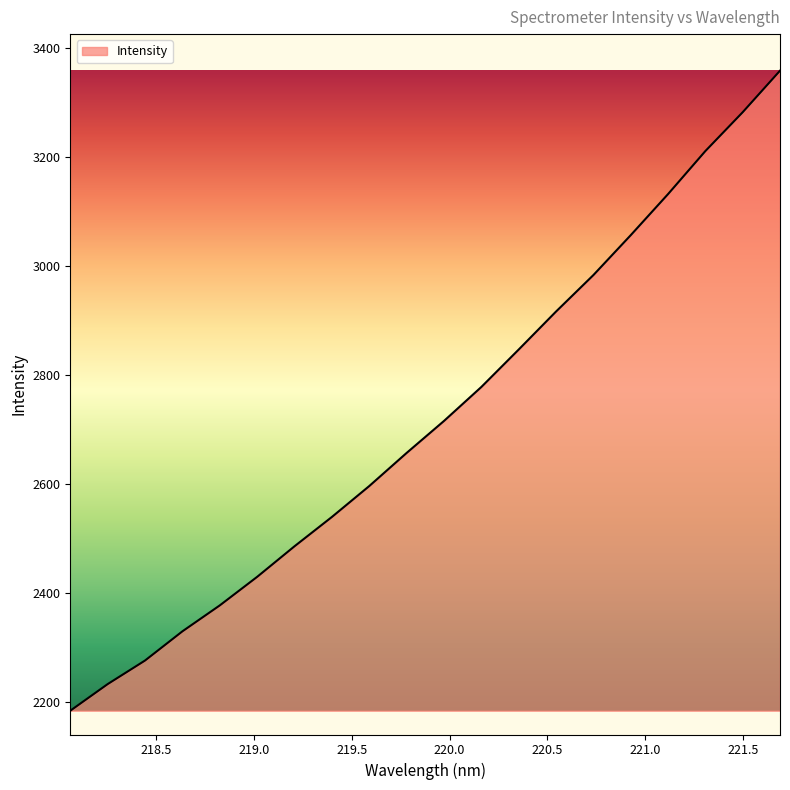

What is the difference between the maximum and minimum values?

1175.3